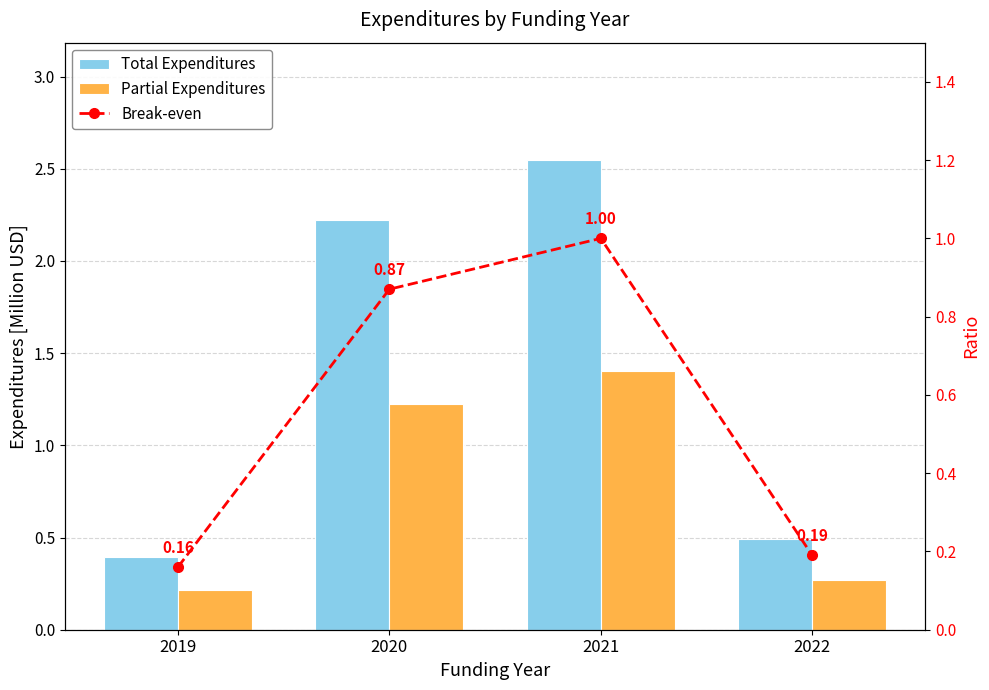

What is the sum of all Break-even values?

2.2